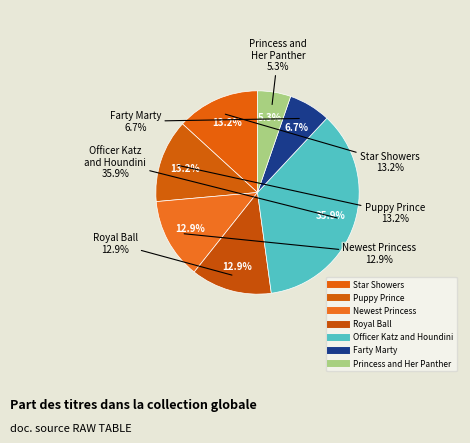

What percentage do Princess and Her Panther and Farty Marty together represent?

11.9%